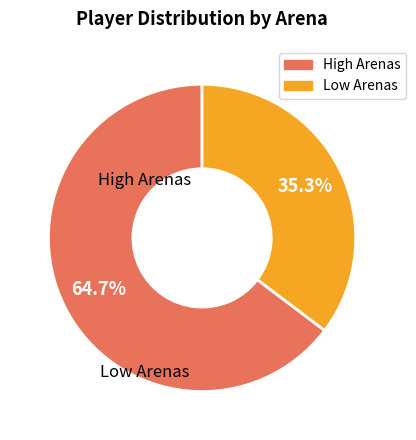

Is there a majority slice in this chart?

Yes